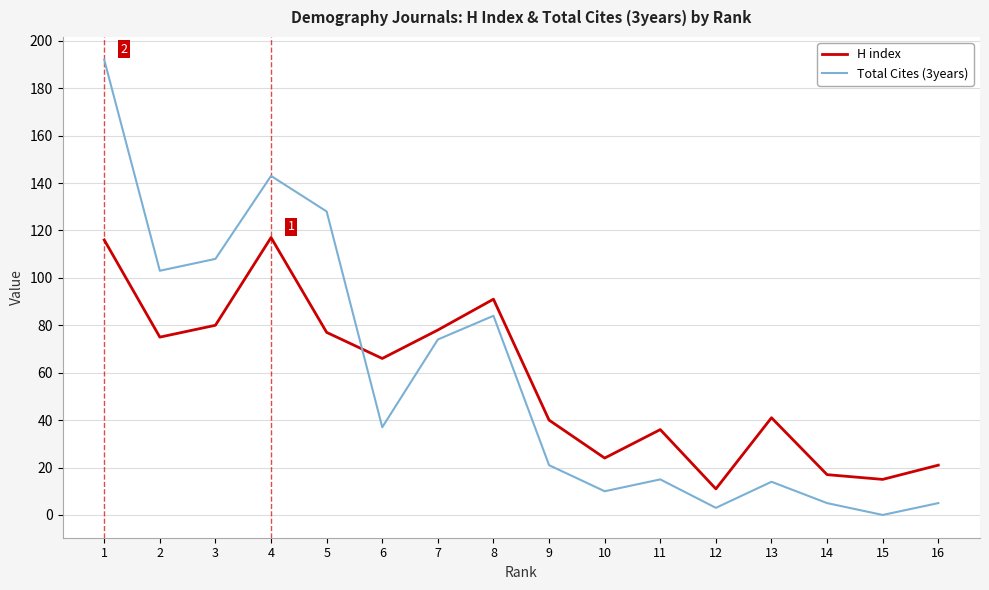

Is the value of H index at 10 greater than the value of Total Cites (3years) at 3?

No